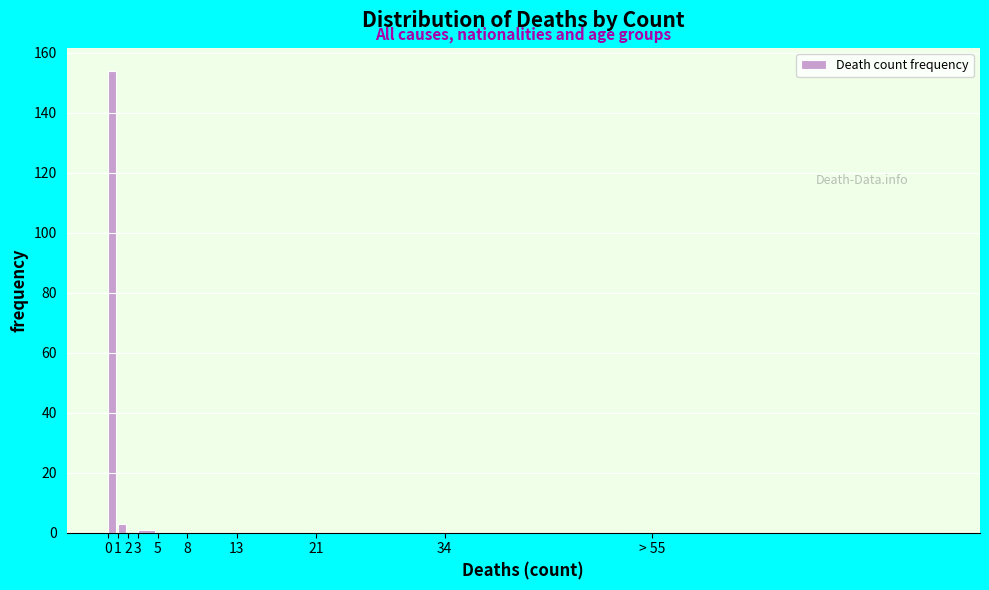

Reading left to right, what are all the values shown in this chart?

0=154	1=3	2=0	3=1	5=0	8=0	13=0	21=0	34=0	> 55=0